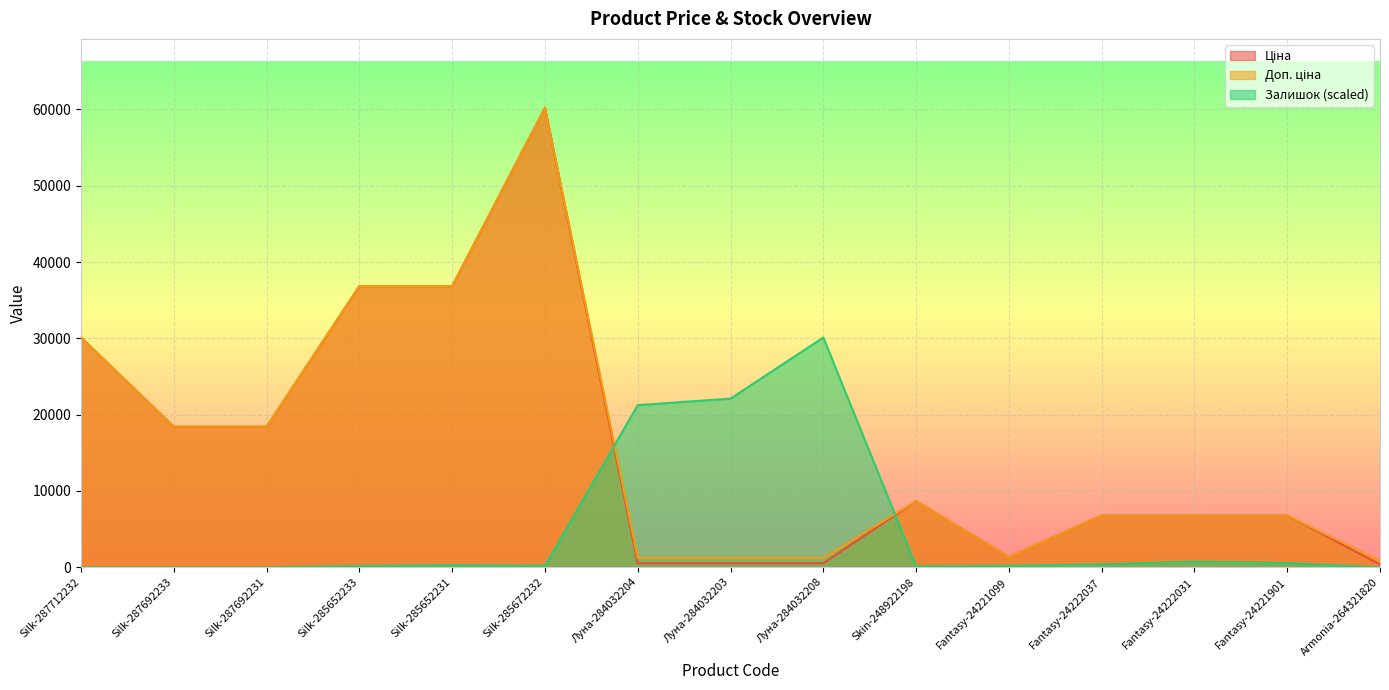

Is it true that Ціна equals 9839.5 at Fantasy-24222031?

False